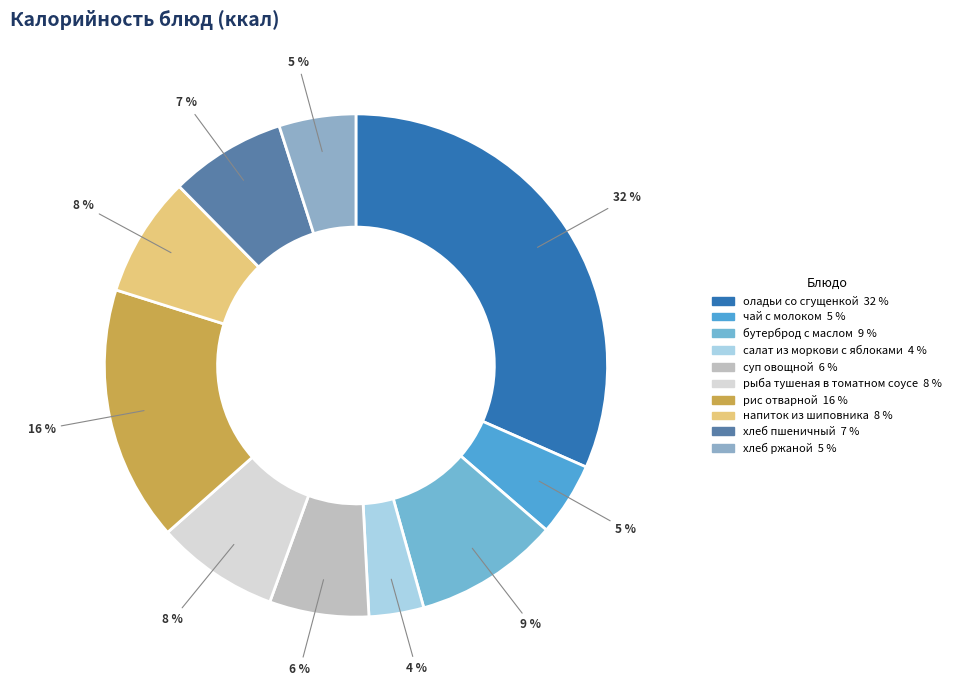

True or false: бутерброд с маслом accounts for 3% of the total.

False